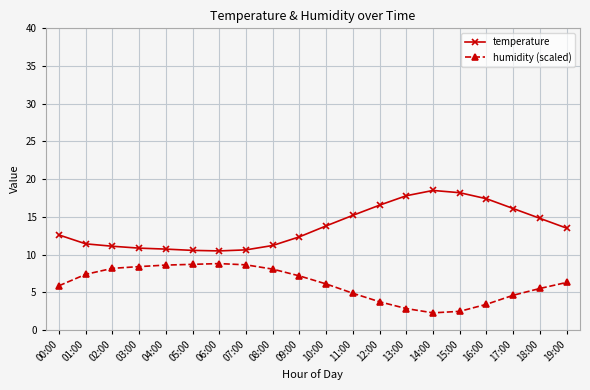

At 13:00, list the series in order from smallest to largest.

humidity (scaled), temperature